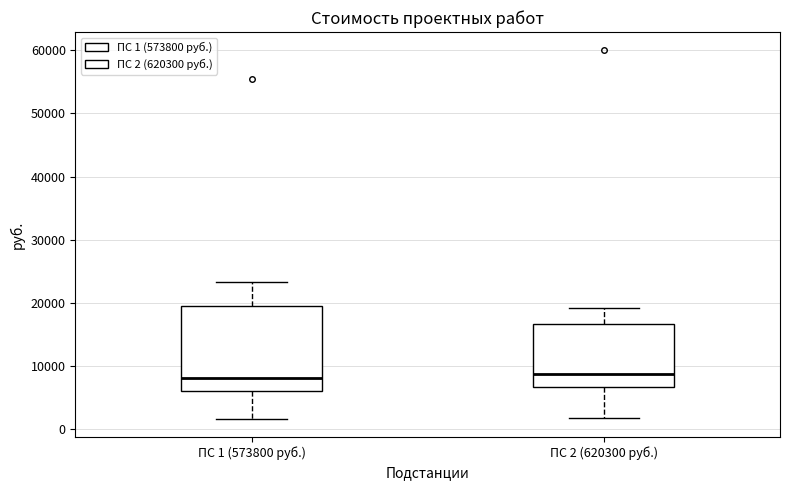

Which box is the tallest, from its lower edge to its upper edge?

ПС 1 (573800 руб.)